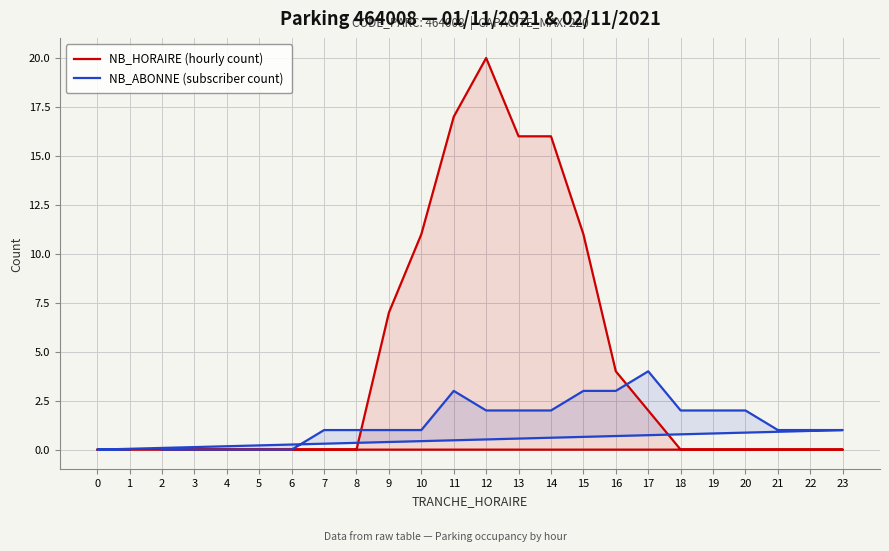

At how many categories does at least one series exceed 16?

2